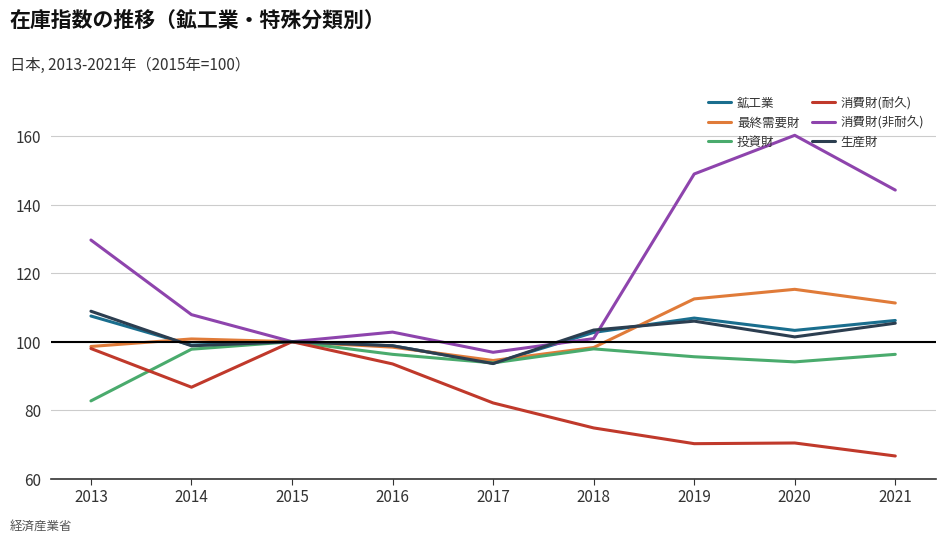

The value of 消費財(非耐久) at 2019 is 194.9. True or false?

False